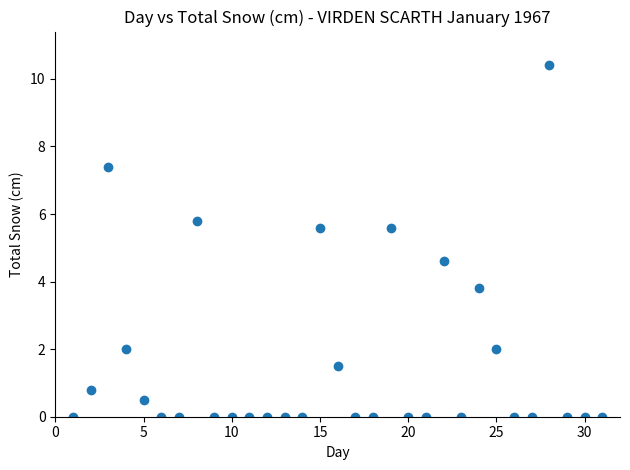

What is the range of X values (max minus min)?

30.0